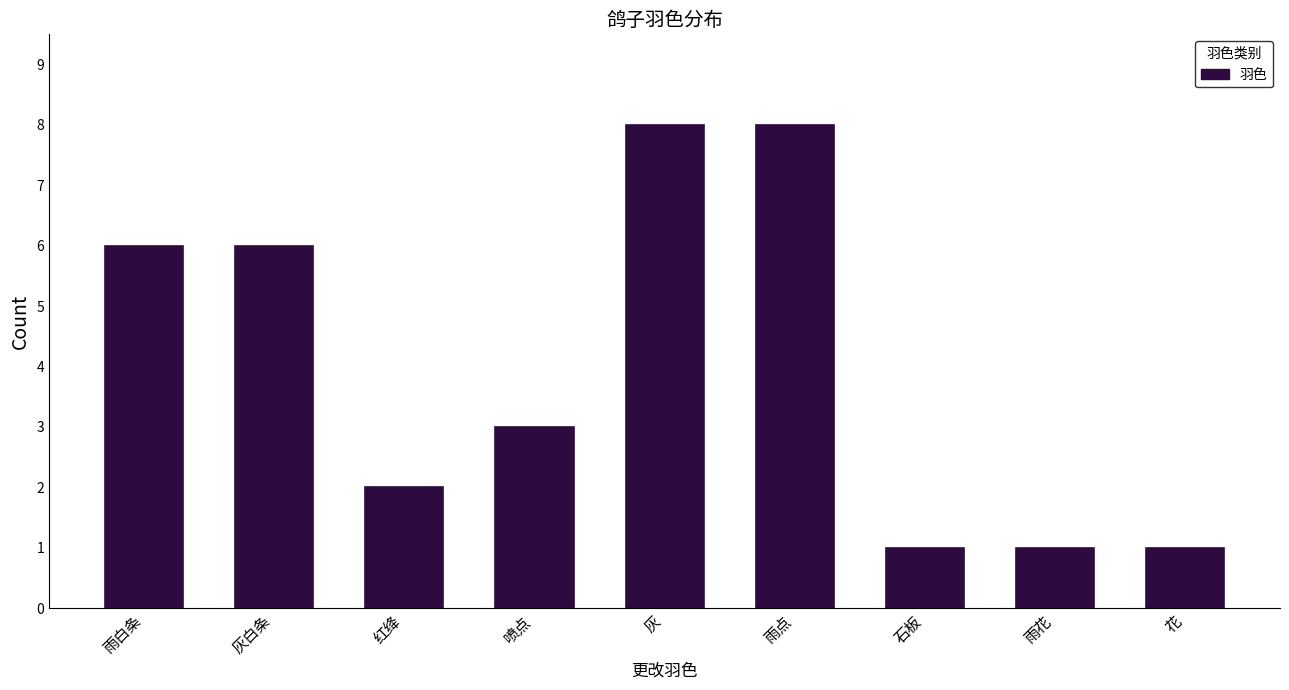

Reading left to right, transcribe all the data shown in this chart.

雨白条=6	灰白条=6	红绛=2	喷点=3	灰=8	雨点=8	石板=1	雨花=1	花=1